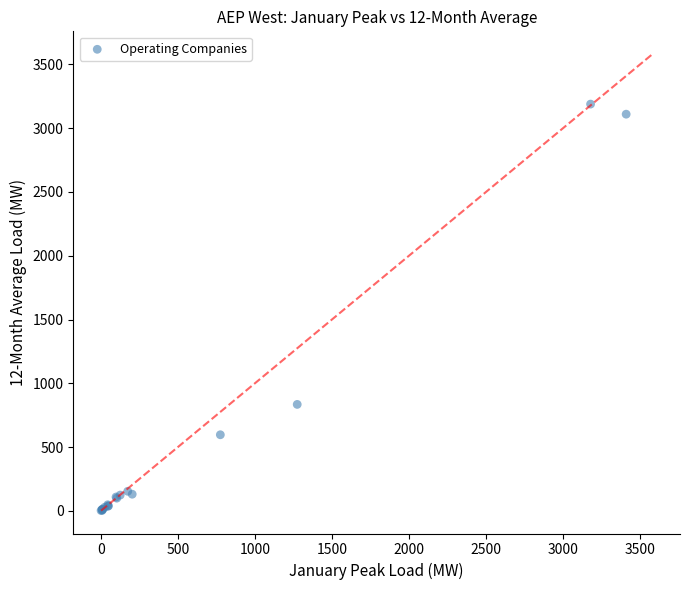

What Y value in the scatter plot is closest to 1596?

835